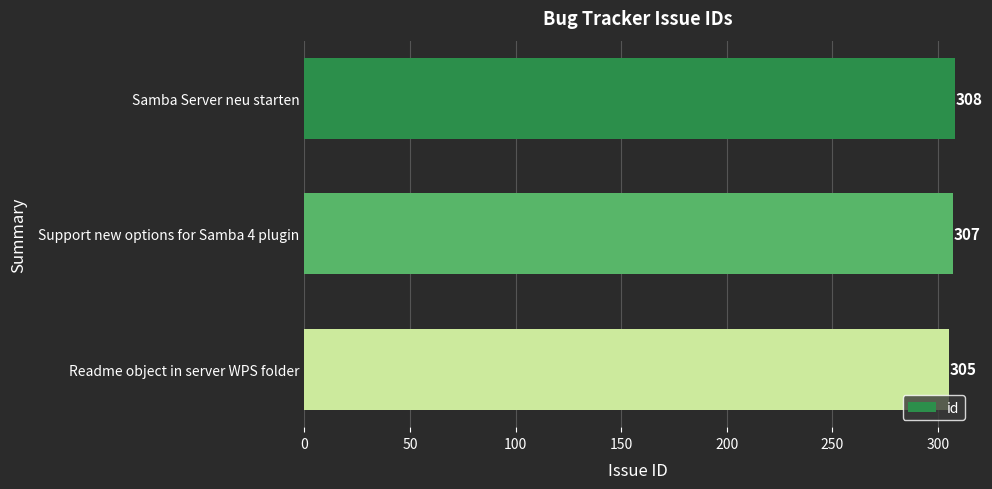

What is the minimum value shown in the chart?

305